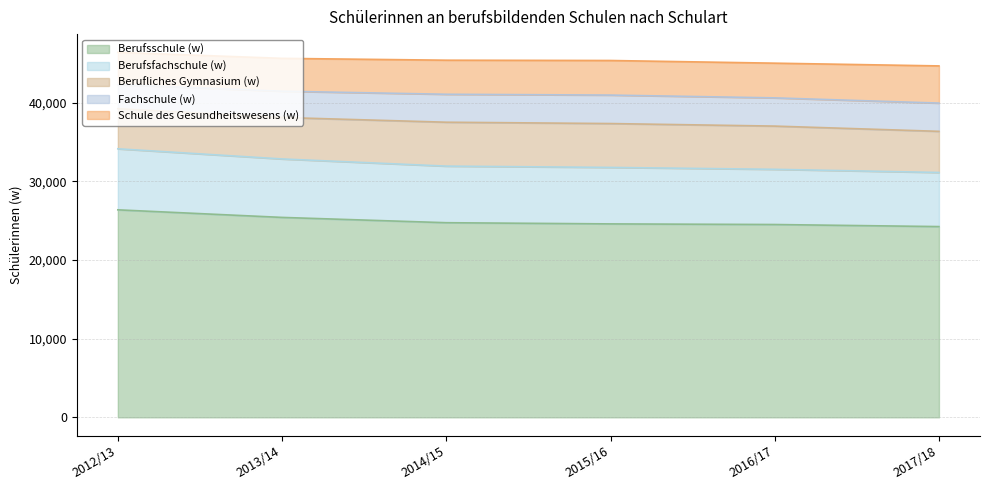

What is the label of the 1st point from the left?

2012/13